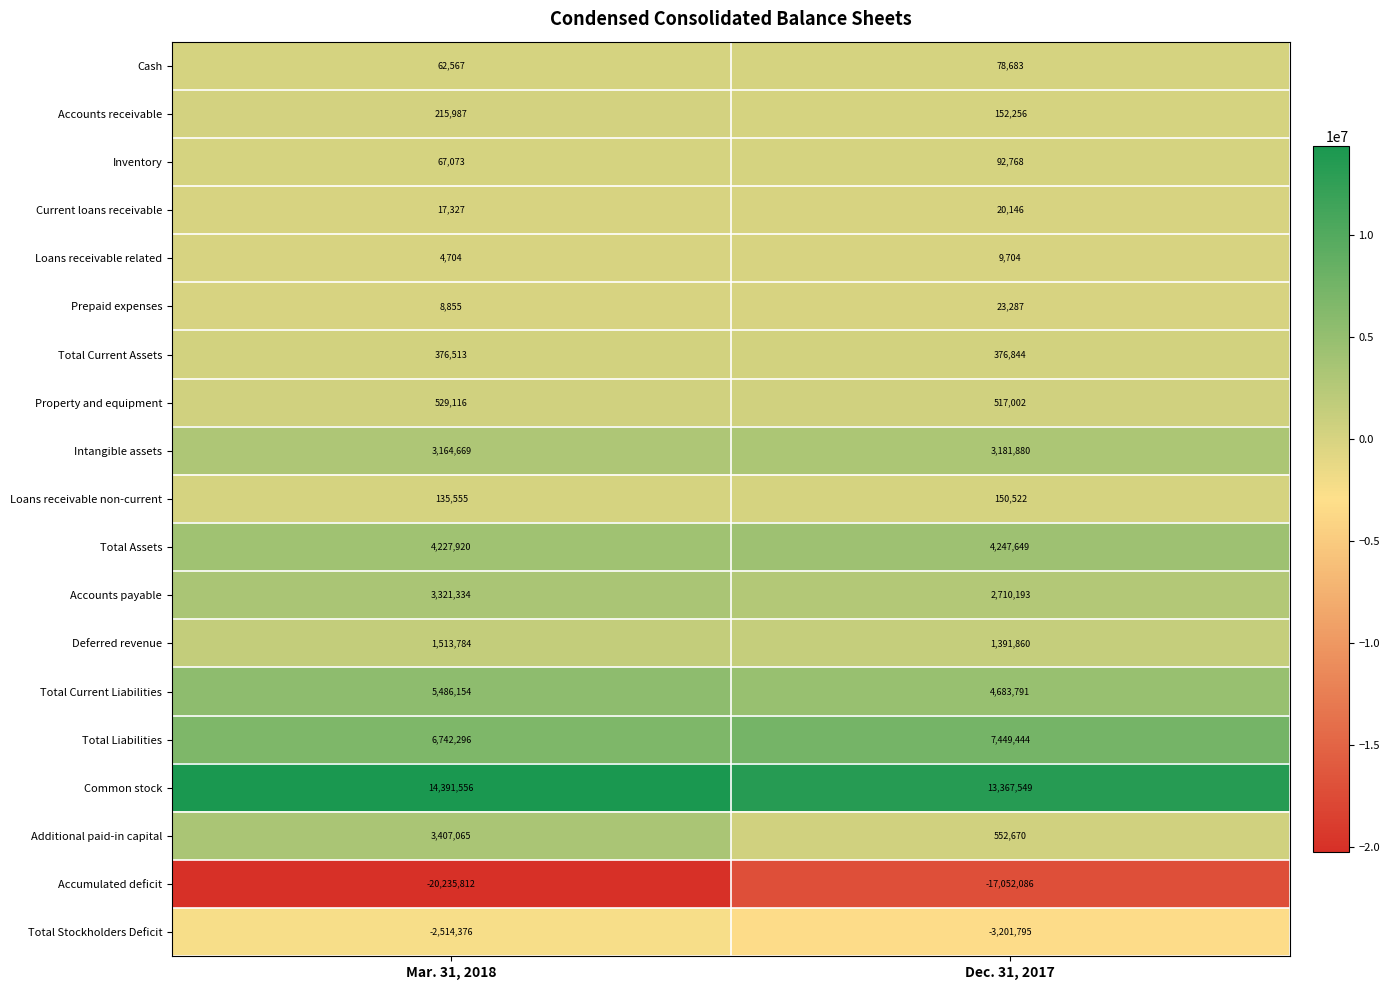

Which series changed the most between Mar. 31, 2018 and Dec. 31, 2017?

Accumulated deficit